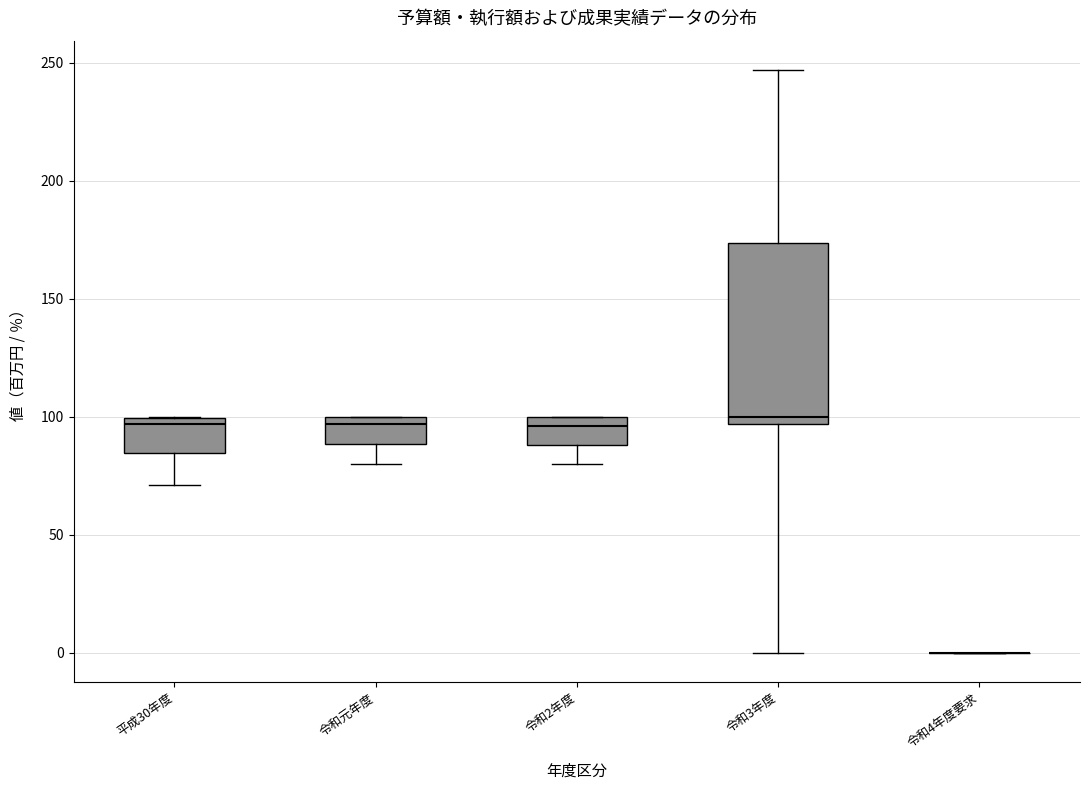

Comparing the boxes themselves (not the whiskers), which one is the tallest?

令和3年度